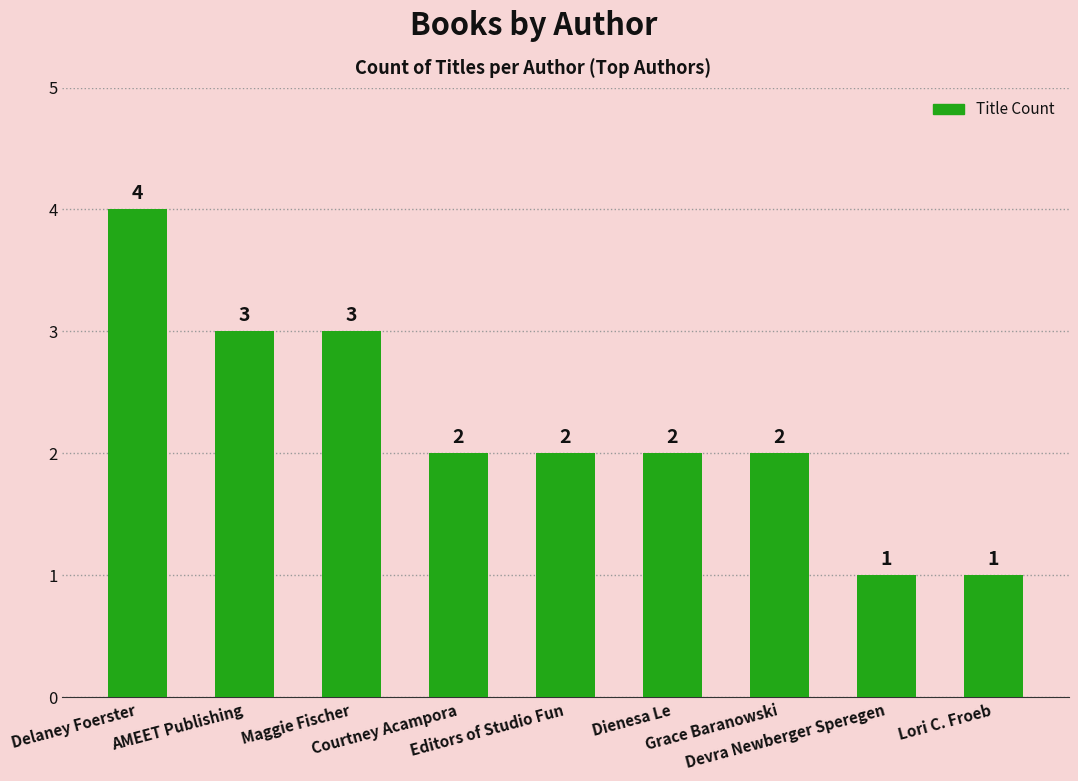

What is the smallest value displayed?

1